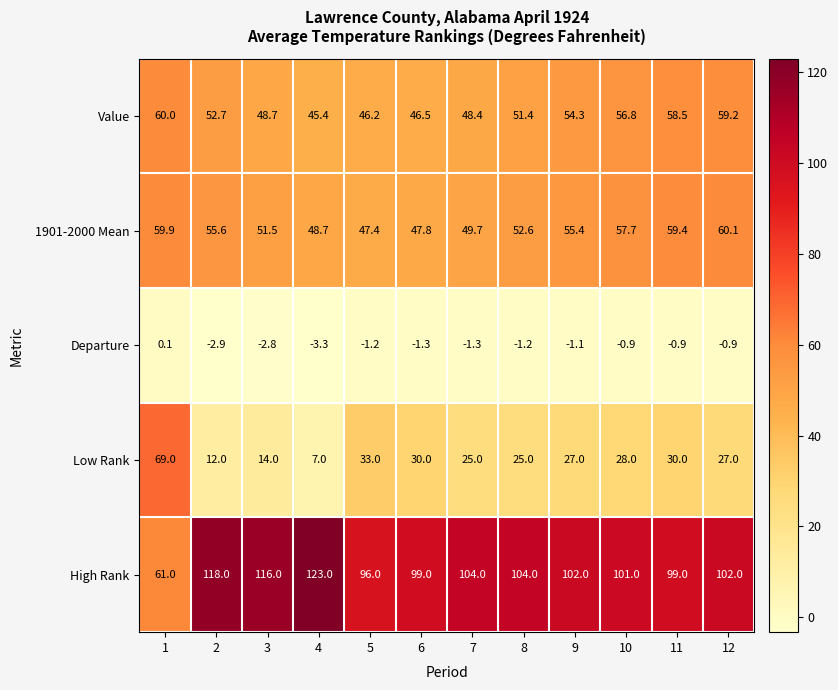

What is the sum of the Low Rank values at 6 and 11?

60.0